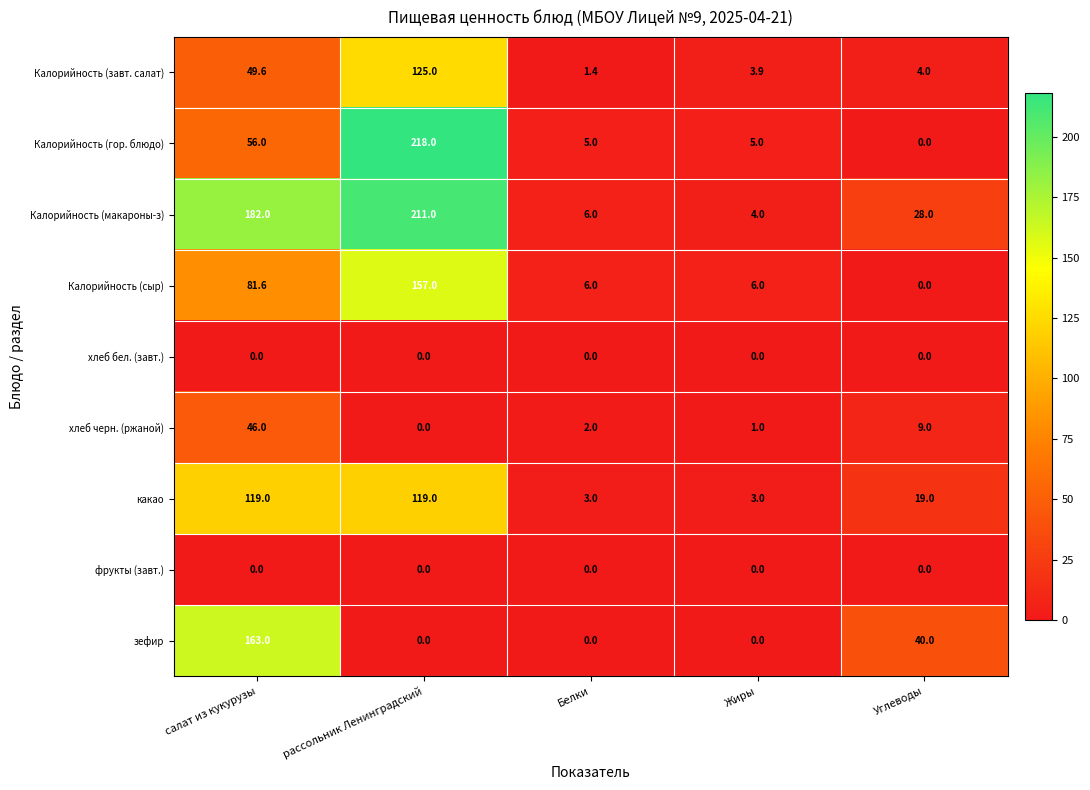

What is the maximum value shown in the chart?

218.0